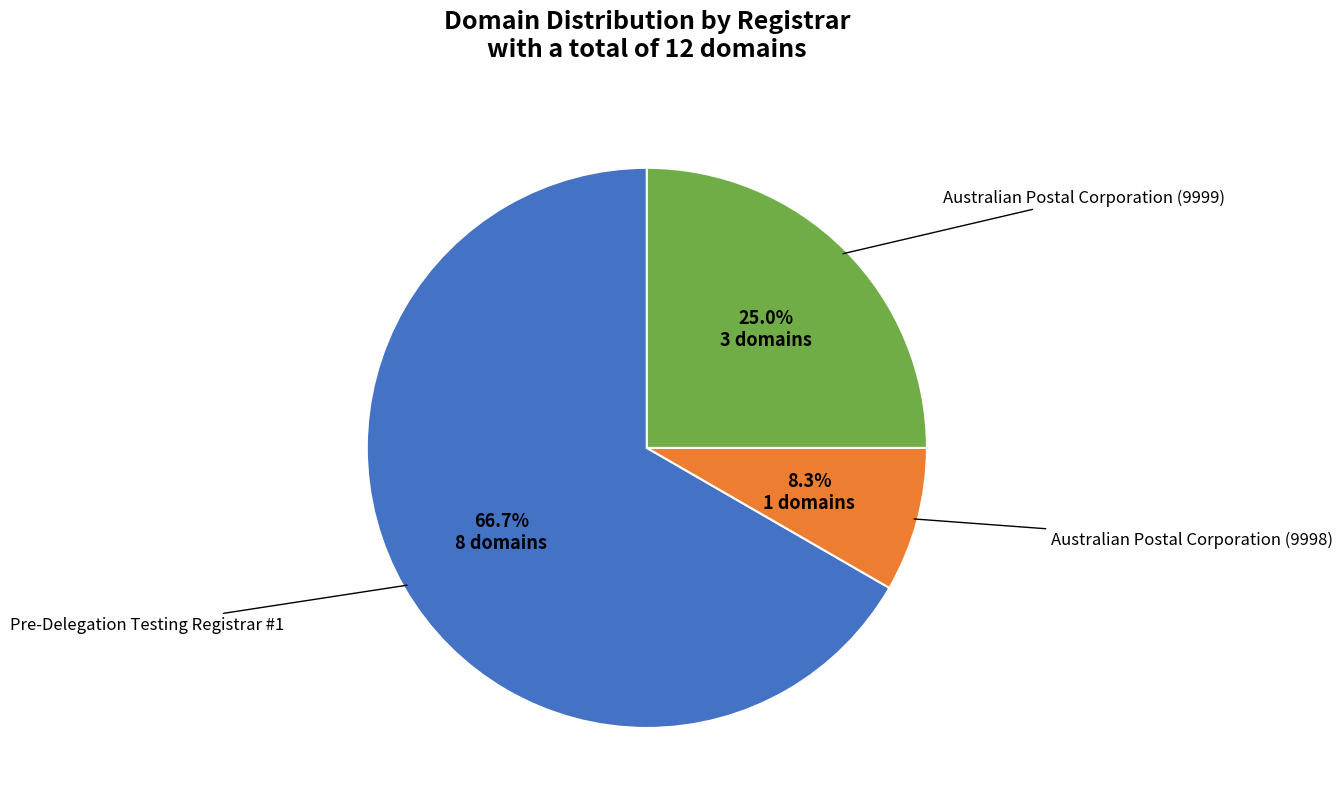

Count the number of slices in the pie.

3